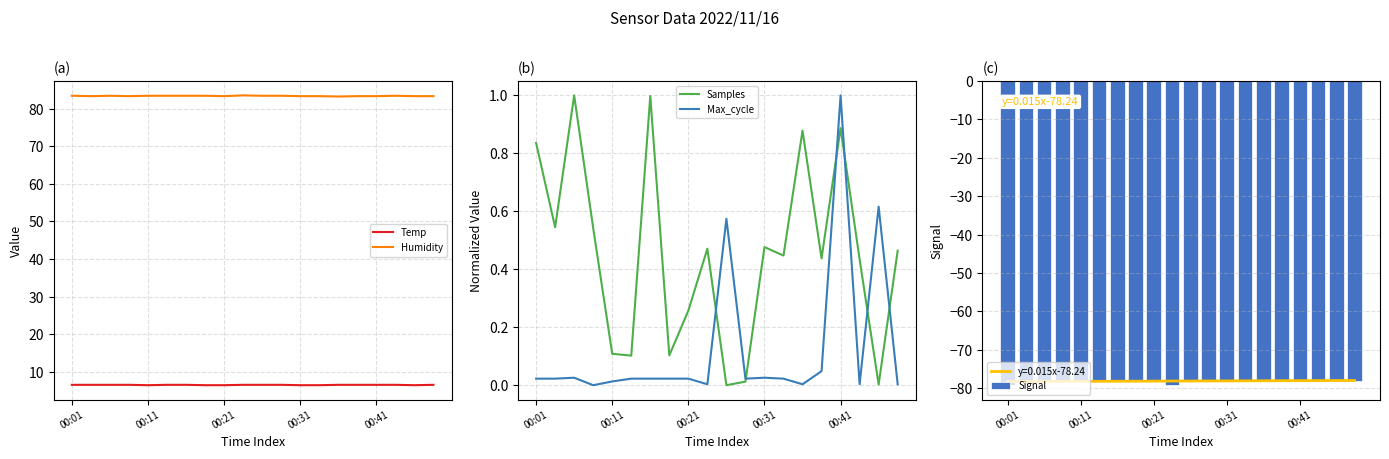

The value of Temp at 00:41 is 6.6. True or false?

True